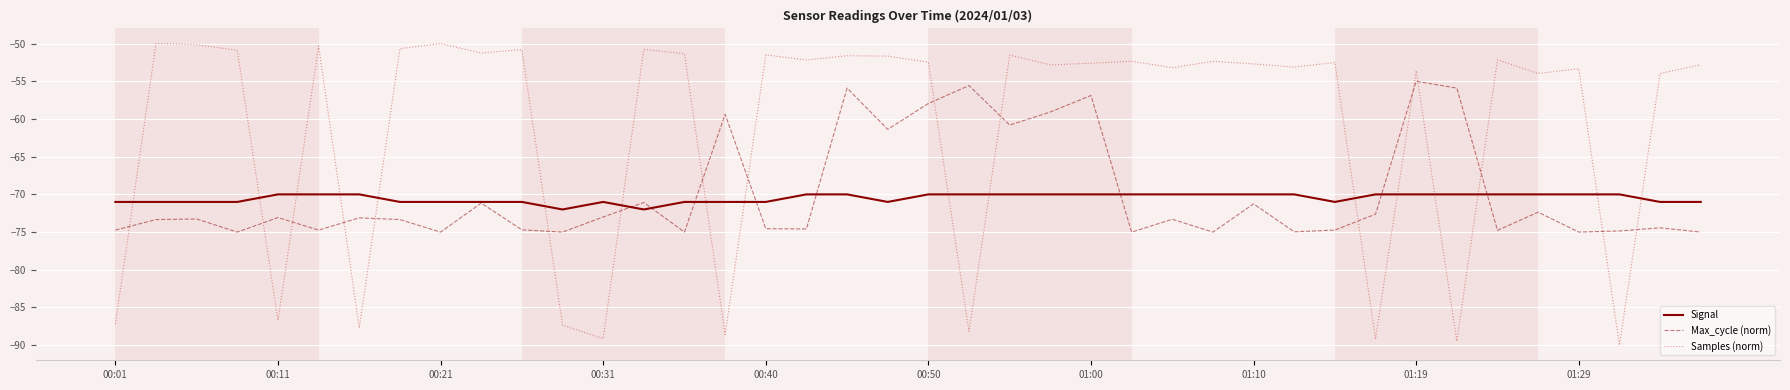

List the series in order of their peak value, lowest first.

Signal, Max_cycle (norm), Samples (norm)